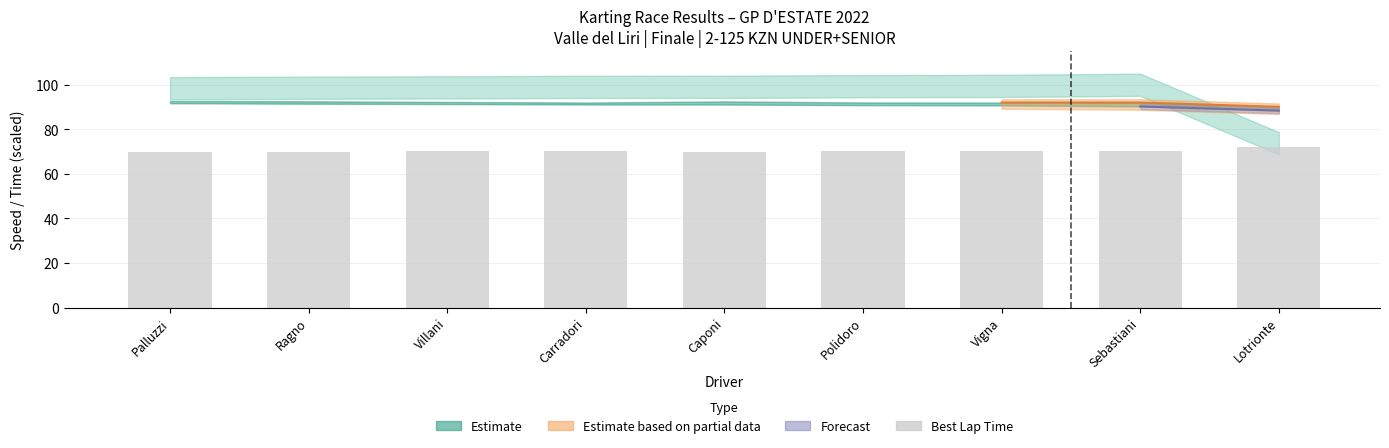

Is it true that the value at Villani is 109.1?

False